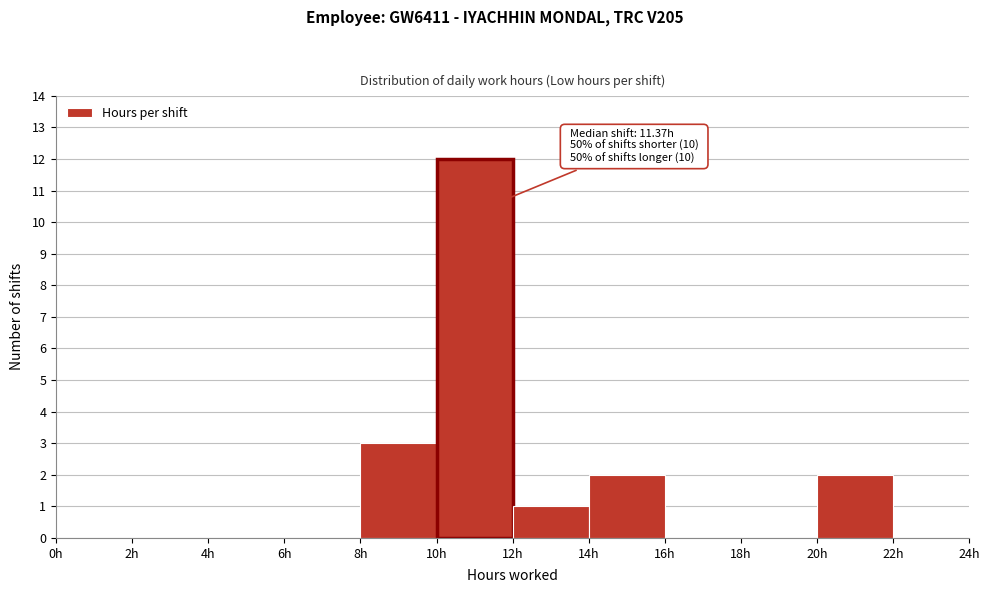

Over which range of the x-axis is the bar tallest?

10 to 12